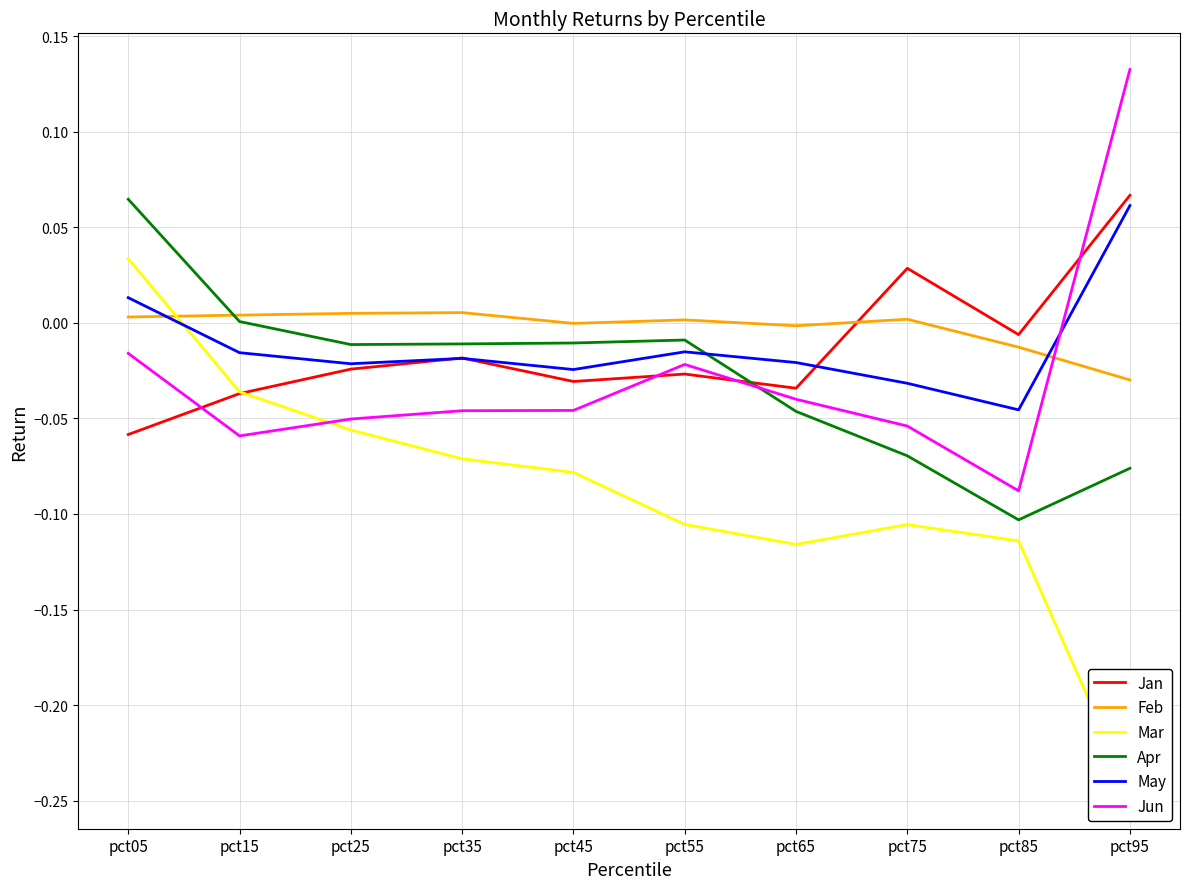

At which category does May reach its first local valley?

pct25